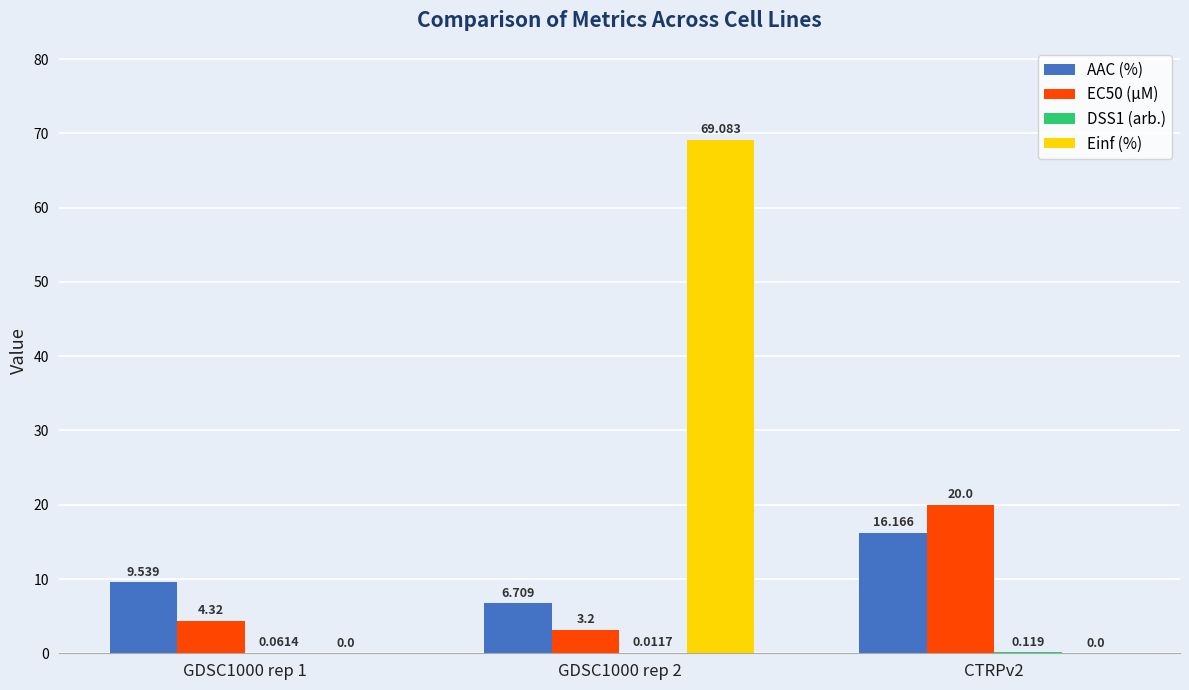

What is the sum of the EC50 (µM) values at CTRPv2 and GDSC1000 rep 2?

23.2